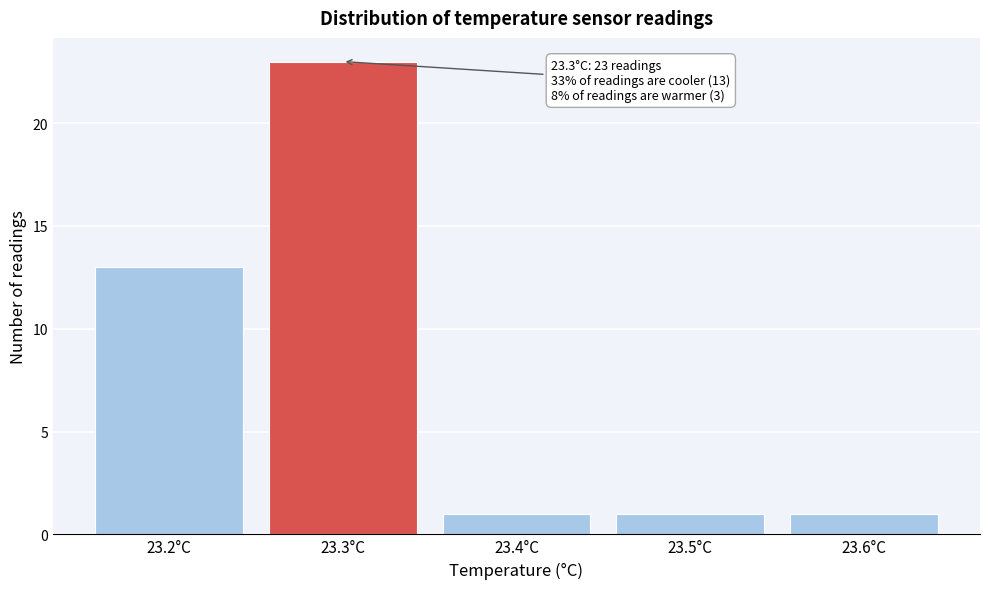

Reading left to right, transcribe all the data shown in this chart.

13	23	1	1	1